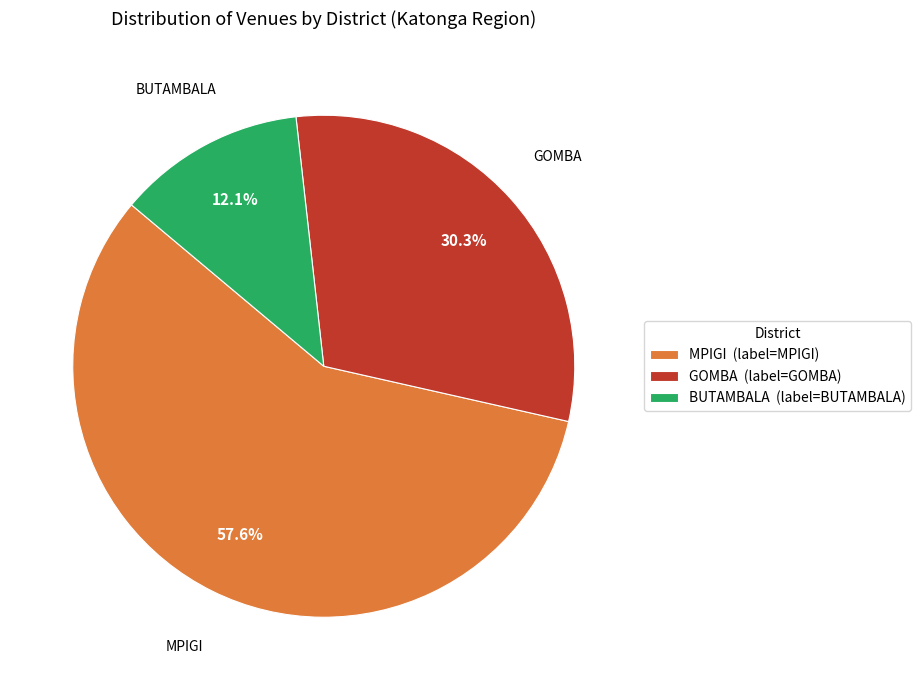

What portion of the pie excludes MPIGI?

42.4%